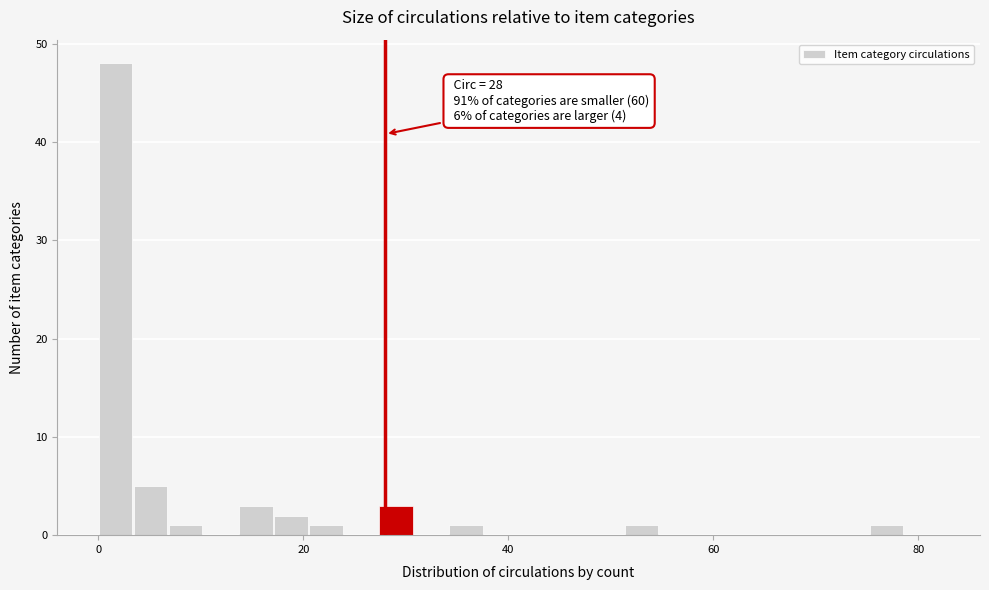

Read against the x-axis, roughly where is the centre of the tallest bar?

2